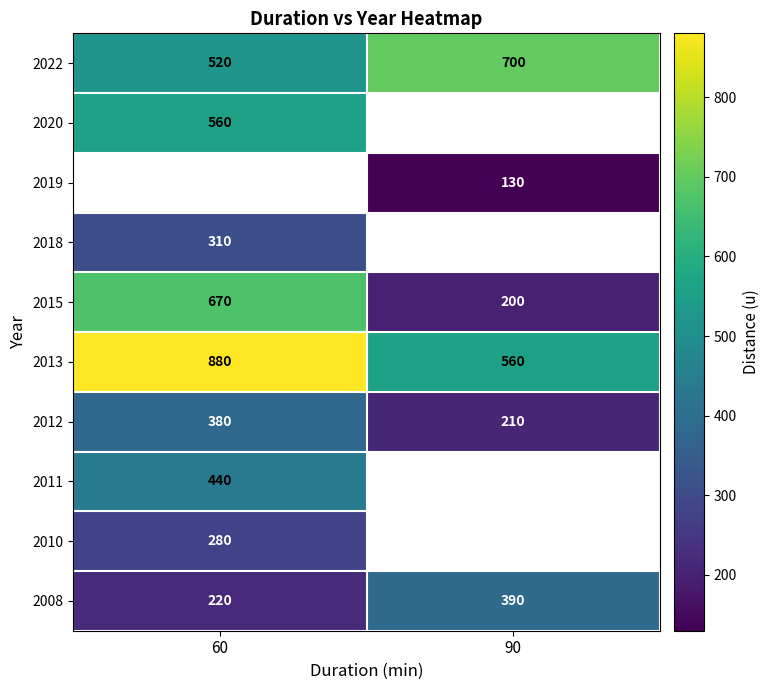

Which series has the widest spread of values?

2015